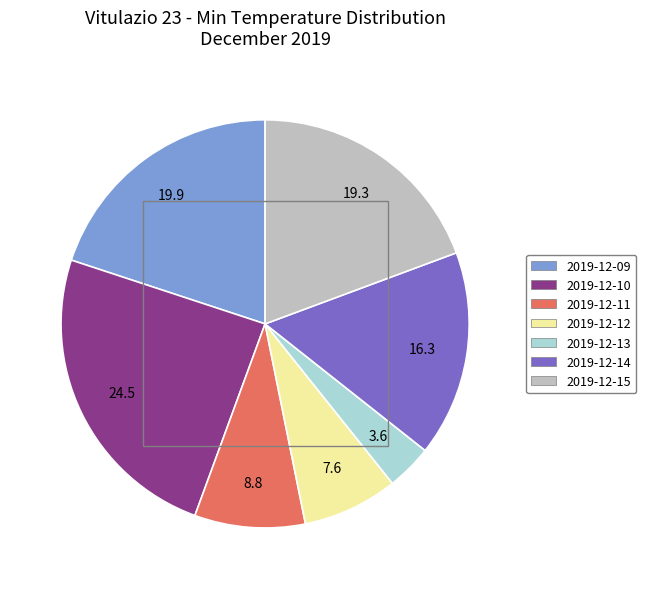

What is the smallest slice in the pie chart?

2019-12-13